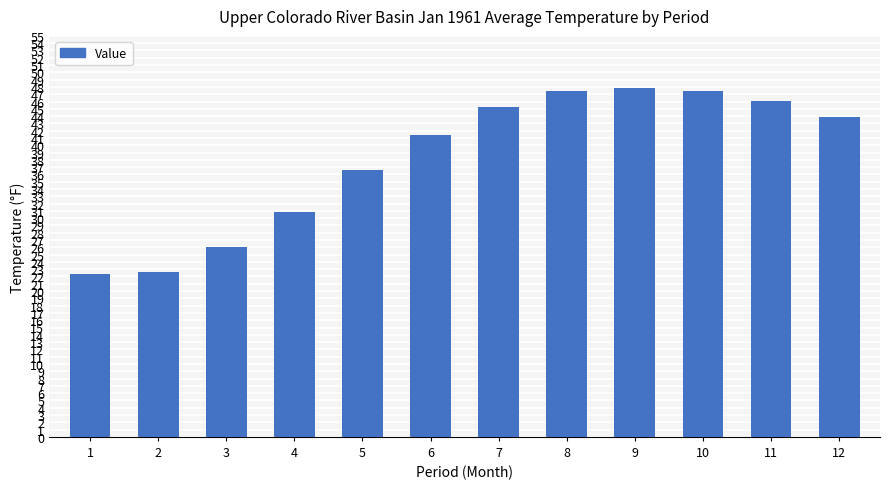

What is the difference between the second highest and minimum values?

25.0